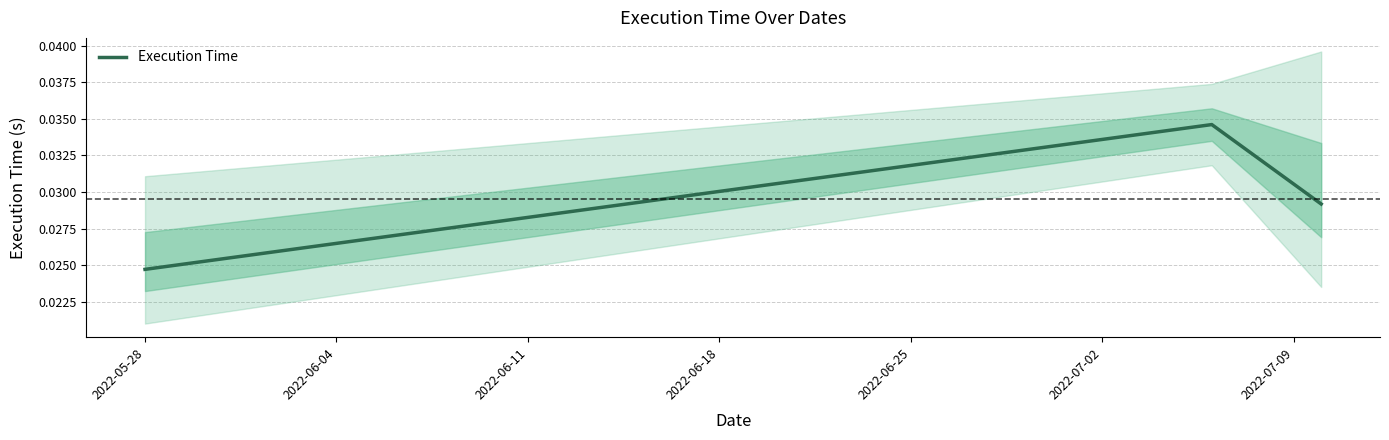

Which category has the lowest value across all series?

2022-05-28